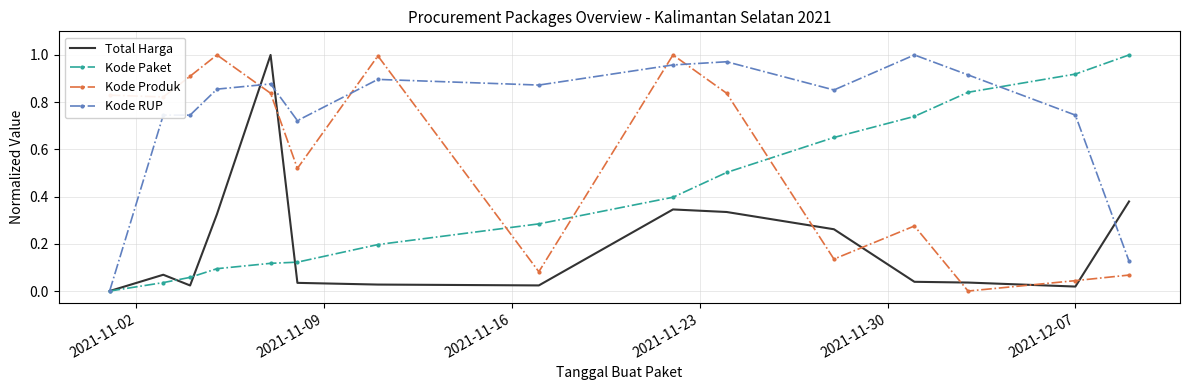

Which series has the largest total across all categories?

Kode RUP